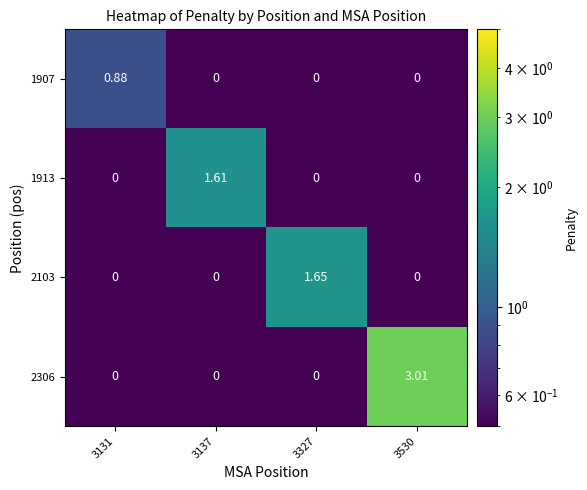

At which category is the sum across all series the highest?

3530